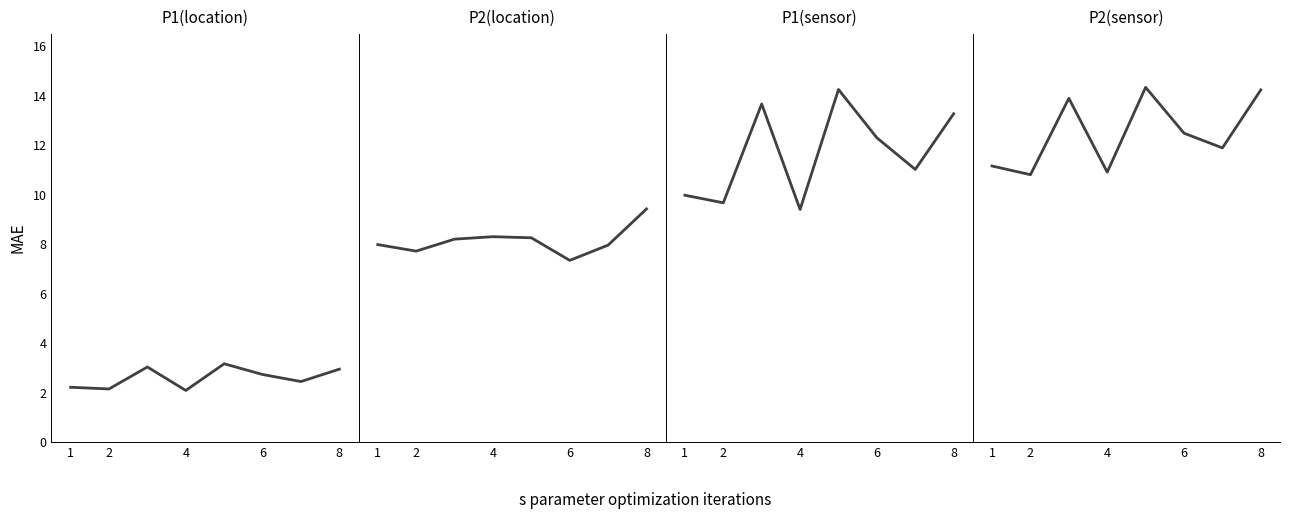

What is the lowest value of the P1(sensor) series?

9.4